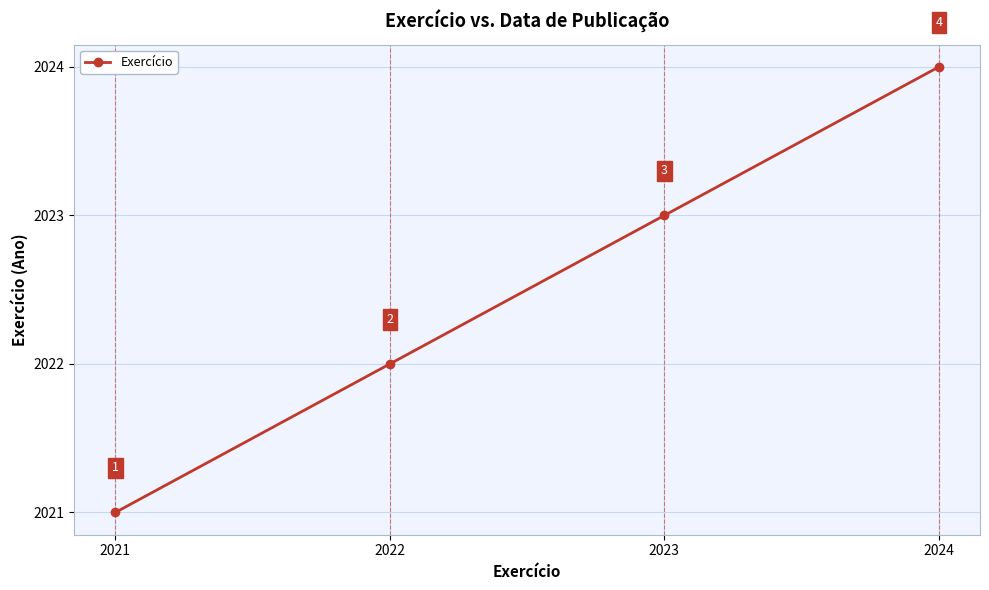

What is the sum of the values at 2023 and 2024?

4047